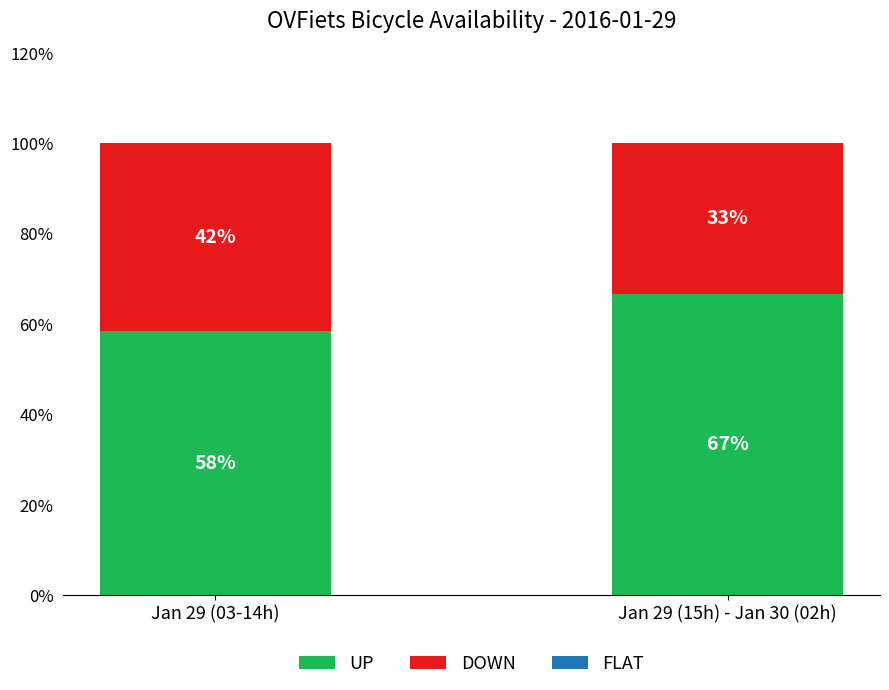

What is the difference between the UP values at Jan 29 (15h) - Jan 30 (02h) and Jan 29 (03-14h)?

8.3